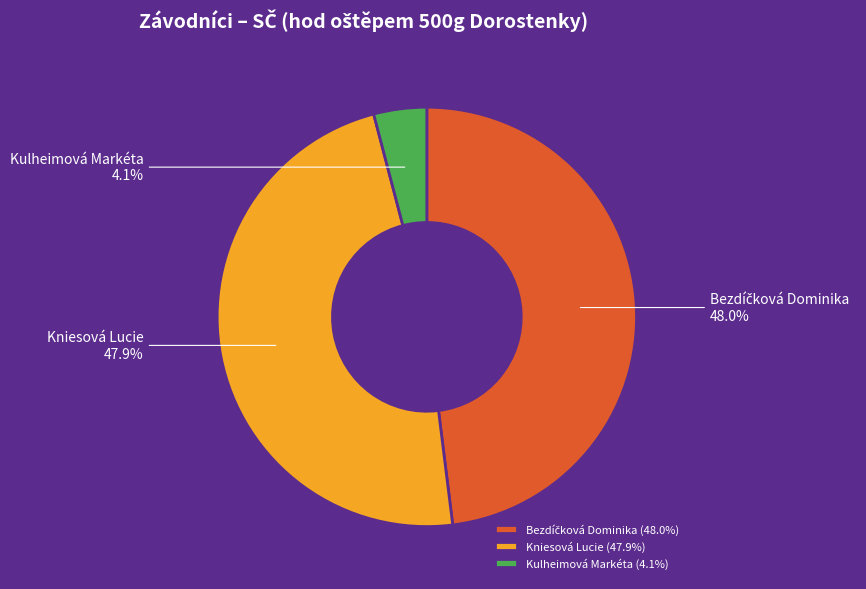

Does any single category account for the majority?

No